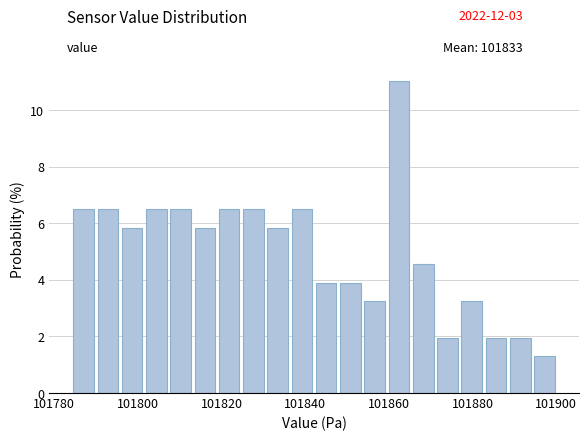

Read against the x-axis, roughly where is the centre of the tallest bar?

101862